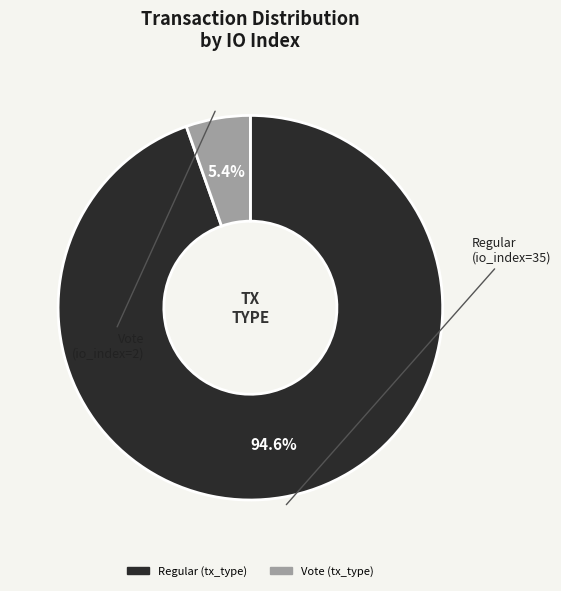

Is there any slice that represents more than half of the pie?

Yes